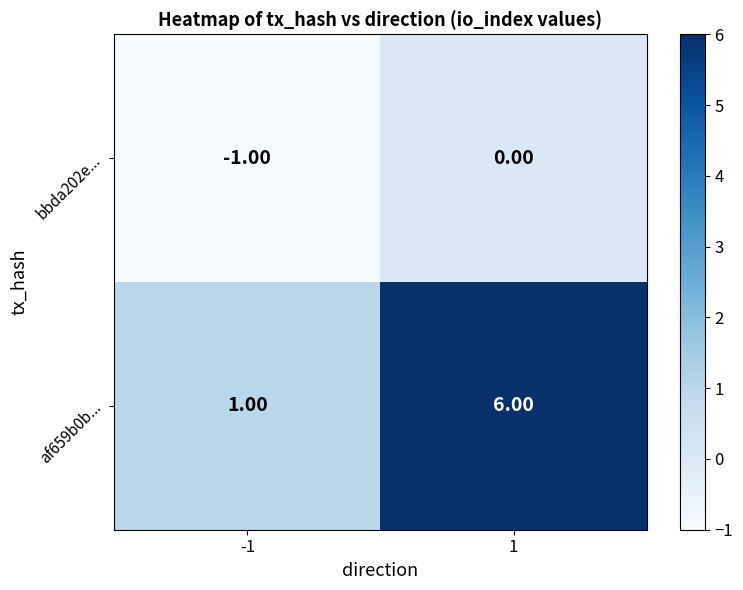

List the labels in order of bbda202e... value, smallest first.

-1, 1